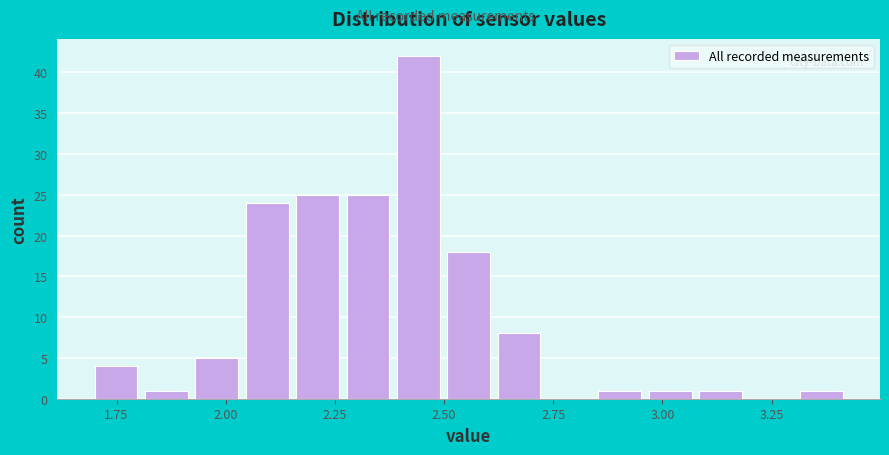

Around what value on the x-axis is the tallest bar? Give the approximate position of its centre, as read against the axis.

2.45